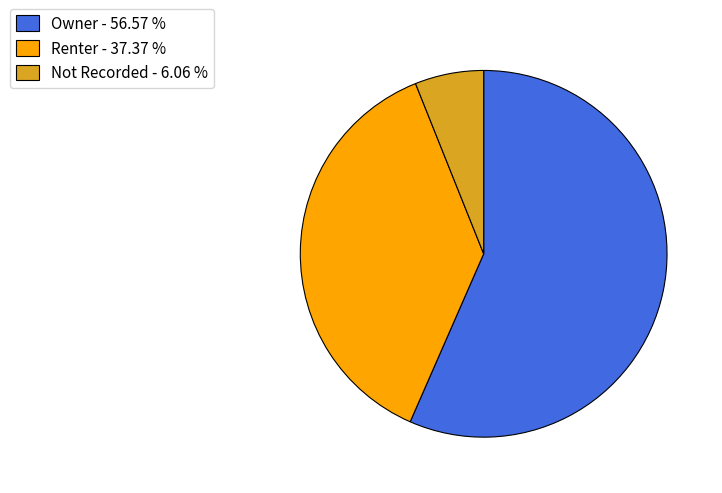

True or false: Renter accounts for 30% of the total.

False